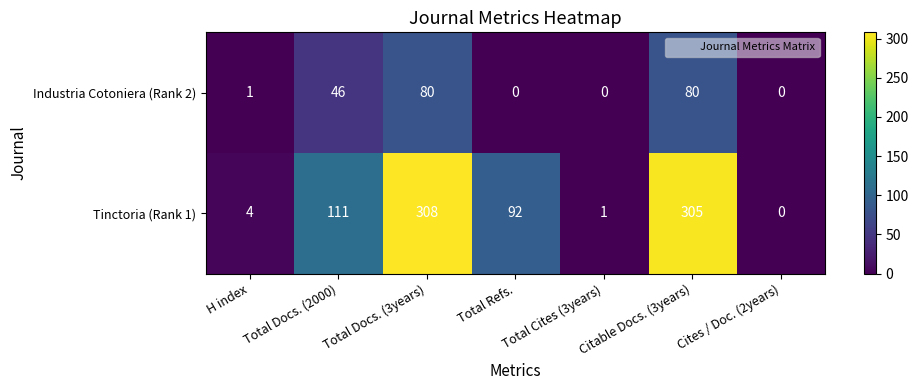

The value of Tinctoria (Rank 1) at Cites / Doc. (2years) is -207. True or false?

False